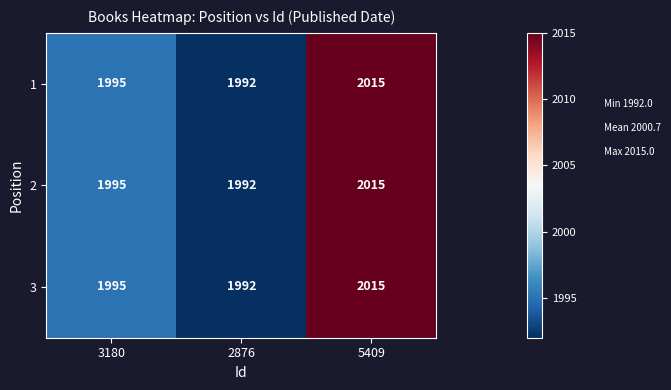

What is the maximum value shown in the chart?

2015